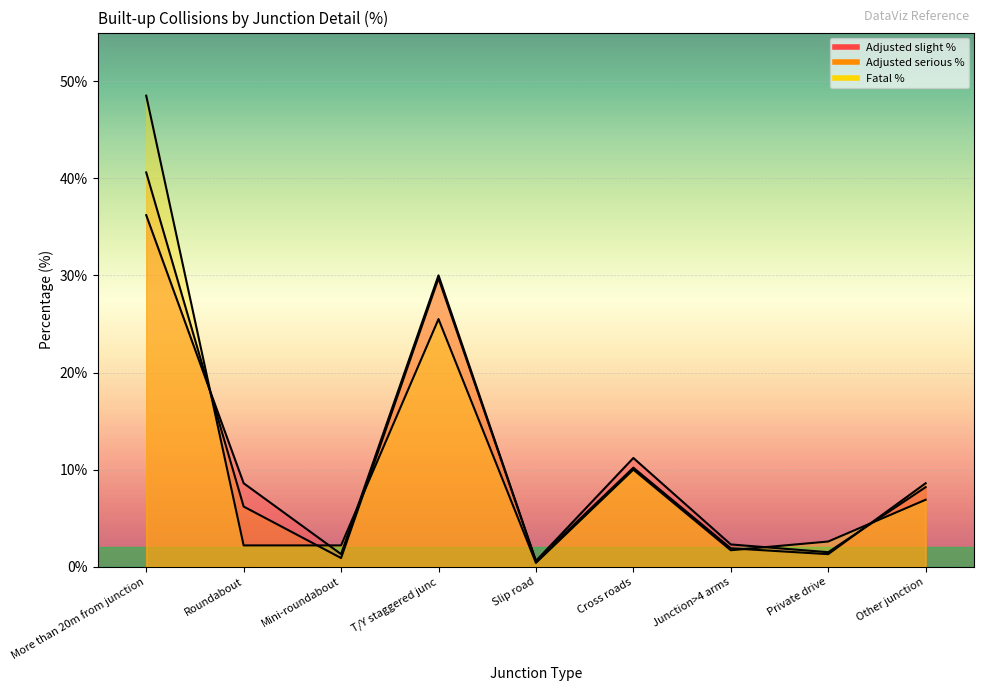

True or false: Adjusted serious % has a value of 45.7 at T/Y staggered junc.

False